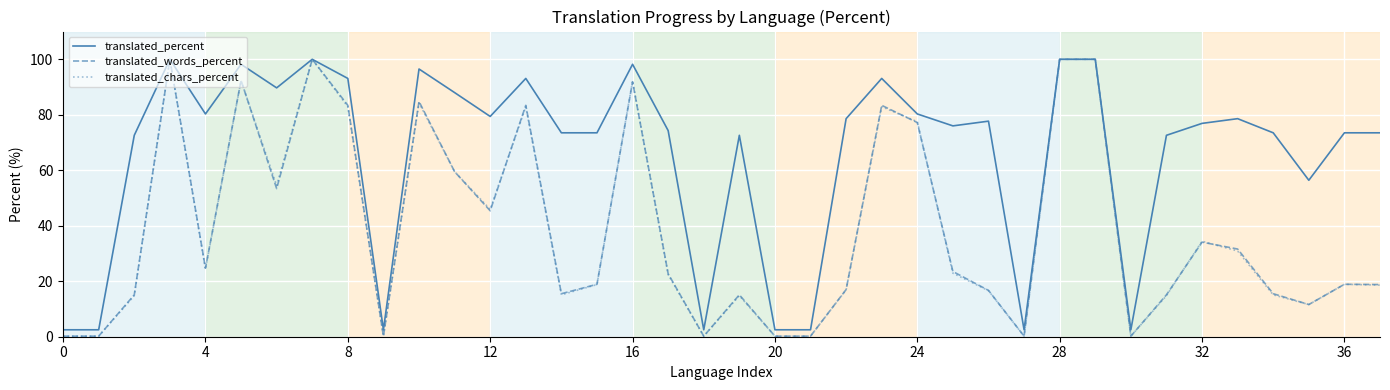

What is the highest value of the translated_chars_percent series?

100.0